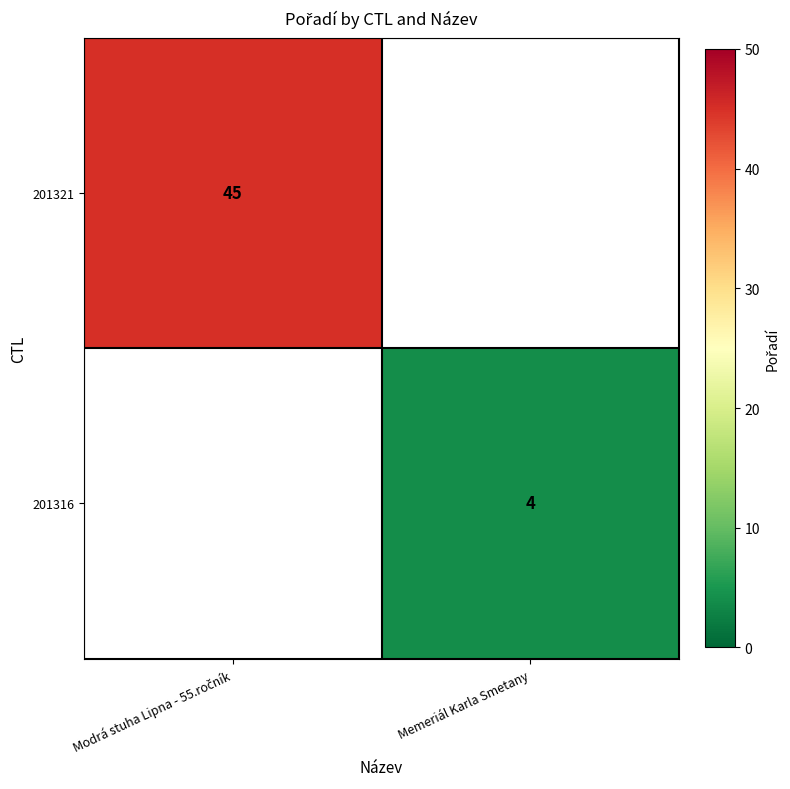

True or false: 201316 has a value of 4 at Memeriál Karla Smetany.

True